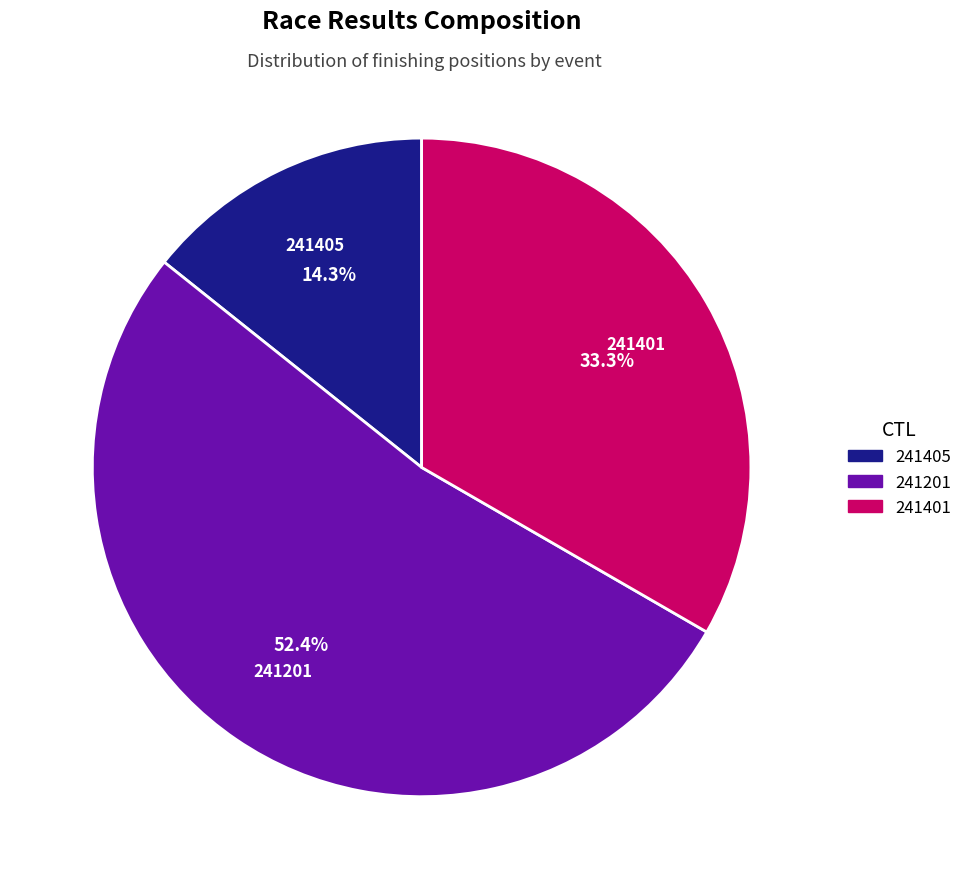

To the nearest percent, what is the combined percentage of 241401 and 241201?

86%